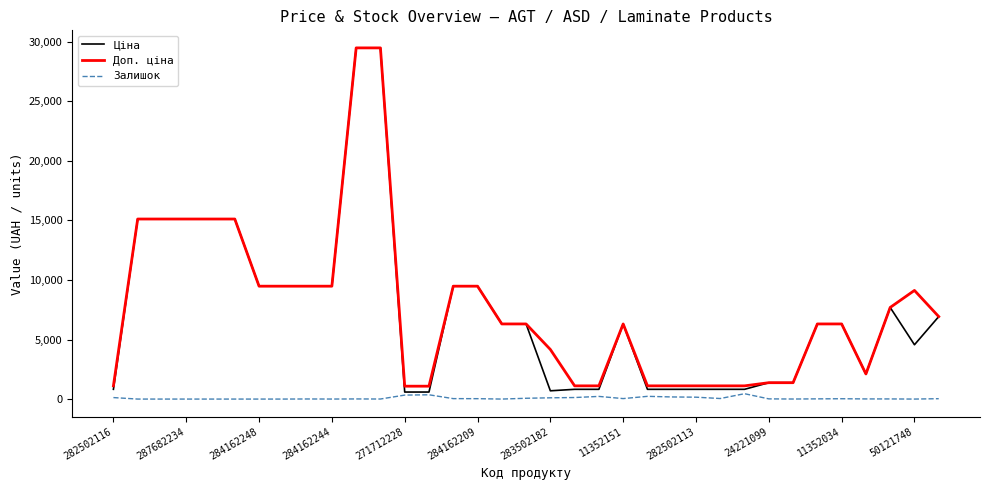

True or false: Доп. ціна and Залишок cross at least once.

False